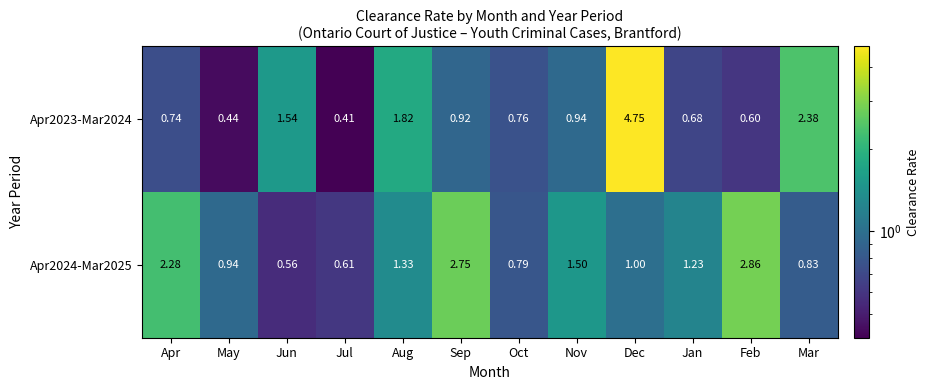

List the series in order of their peak value, lowest first.

Apr2024-Mar2025, Apr2023-Mar2024